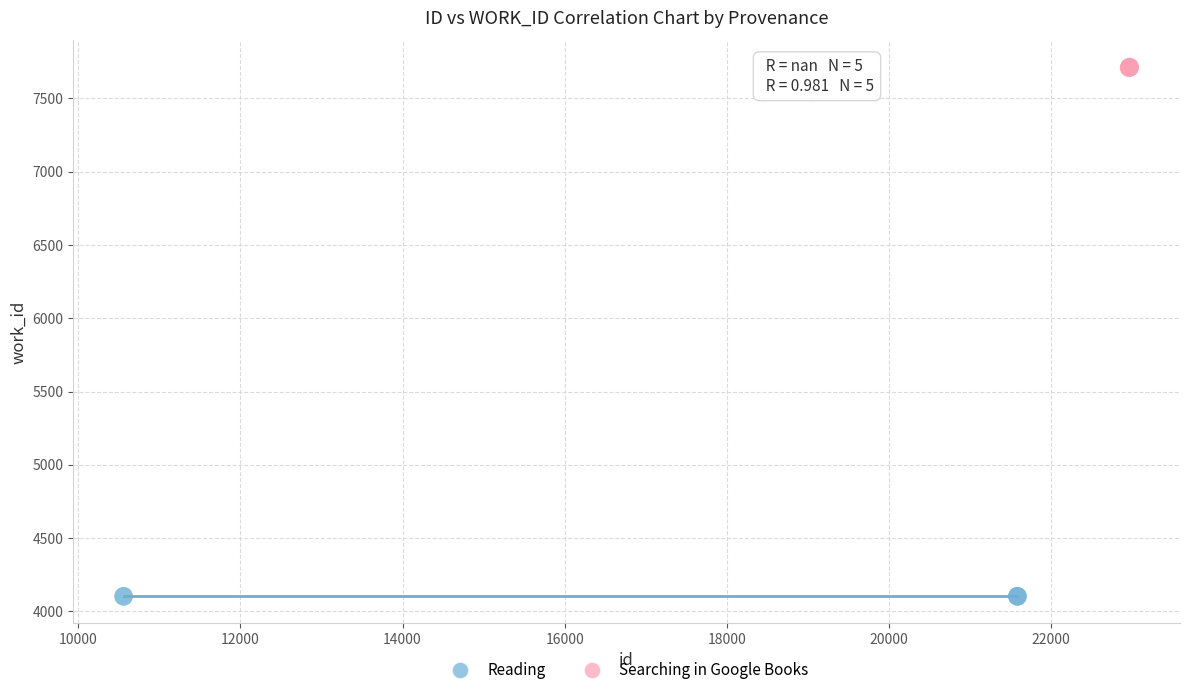

Which series contains the highest Y value?

Searching in Google Books